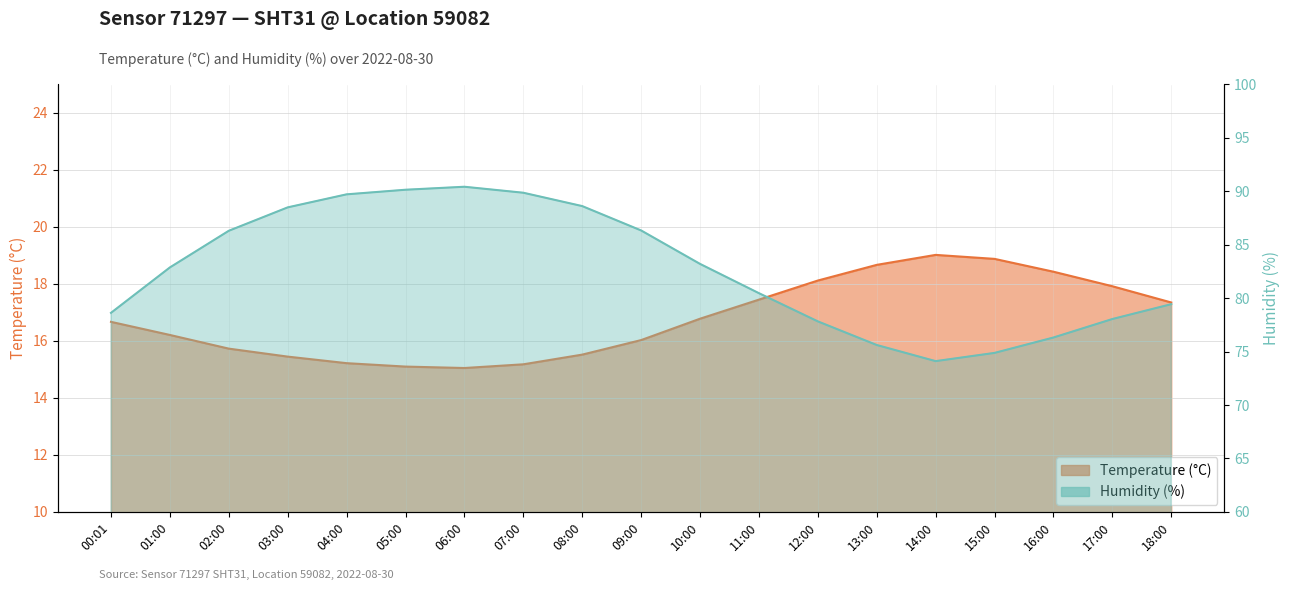

True or false: Humidity and Temperature cross at least once.

False